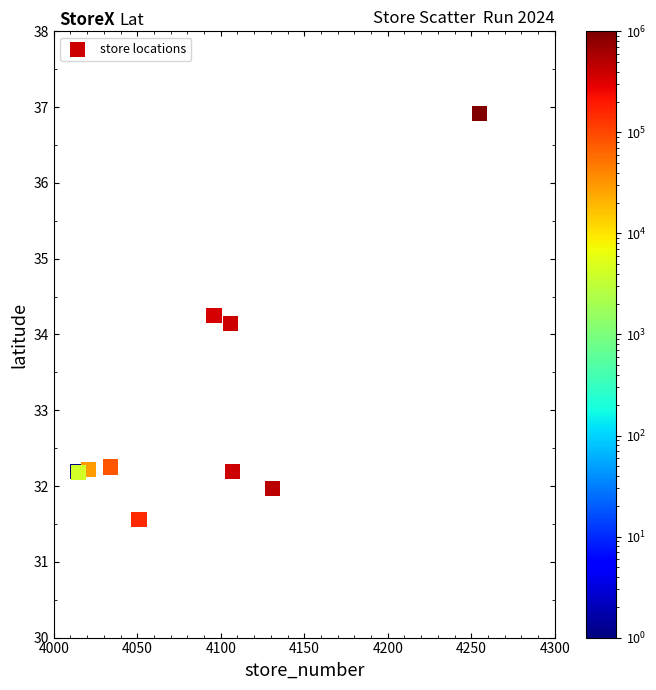

What Y value in the scatter plot is closest to 34?

34.1